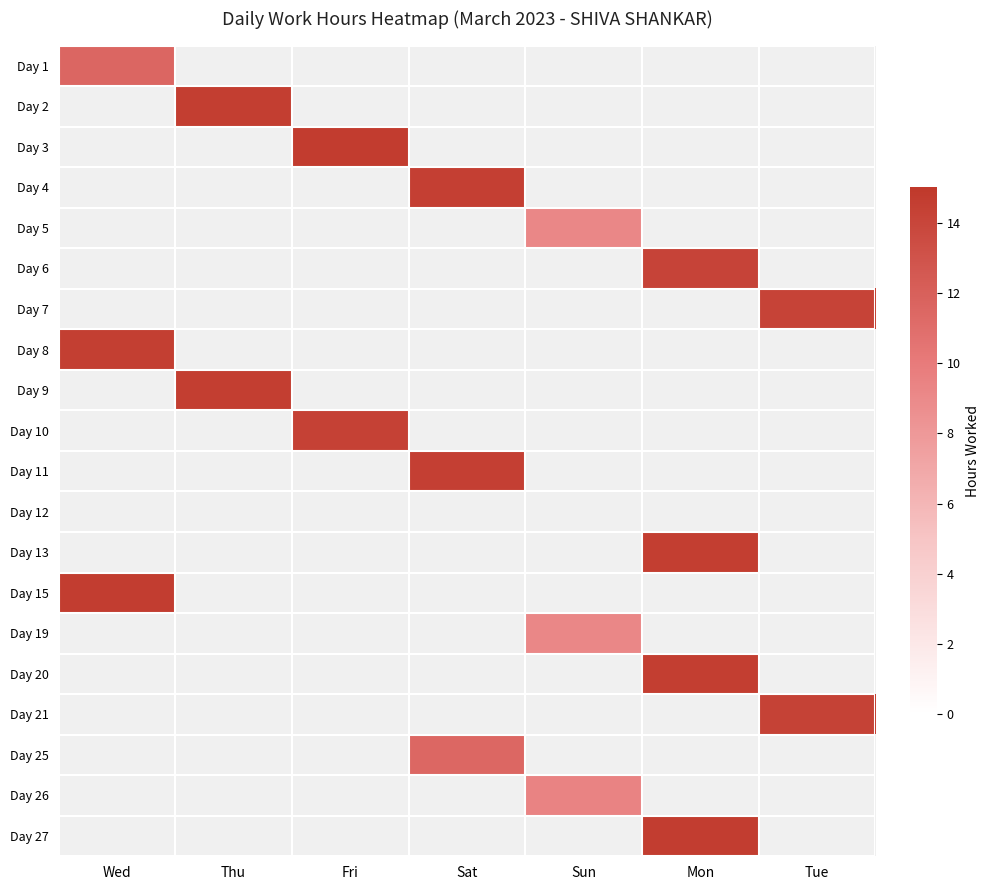

Which has a higher value, Mon or Thu?

Mon